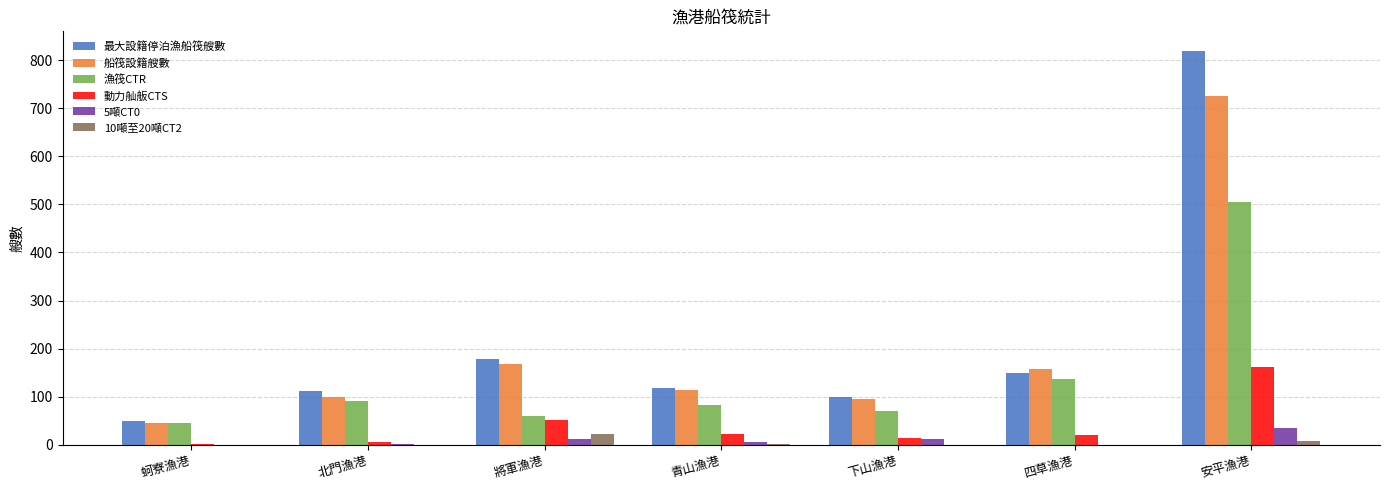

True or false: 10噸至20噸CT2 has a value of 0 at 北門漁港.

True